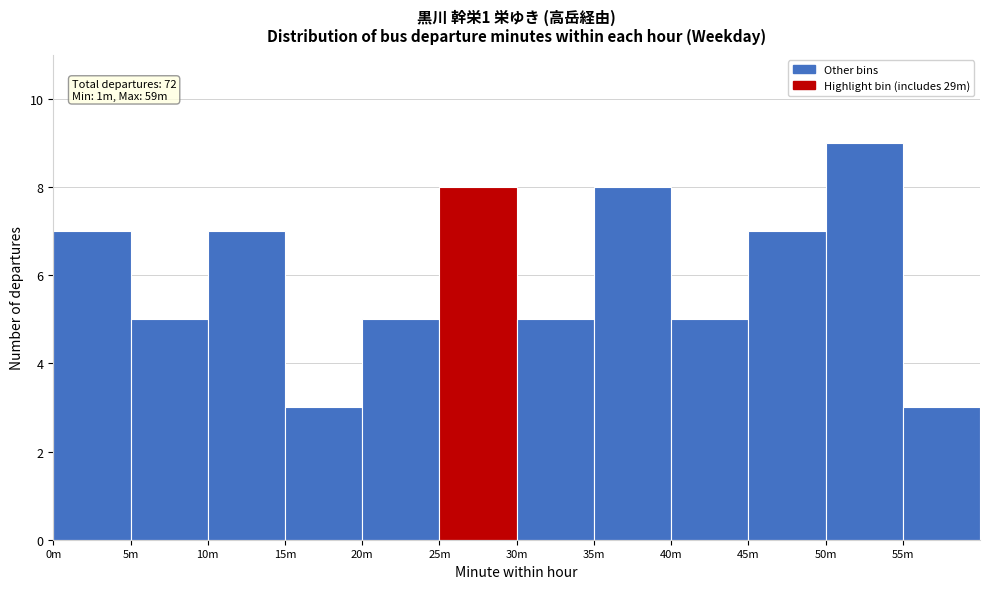

Reading left to right, transcribe all the data shown in this chart.

0m=7	5m=5	10m=7	15m=3	20m=5	25m=8	30m=5	35m=8	40m=5	45m=7	50m=9	55m=3